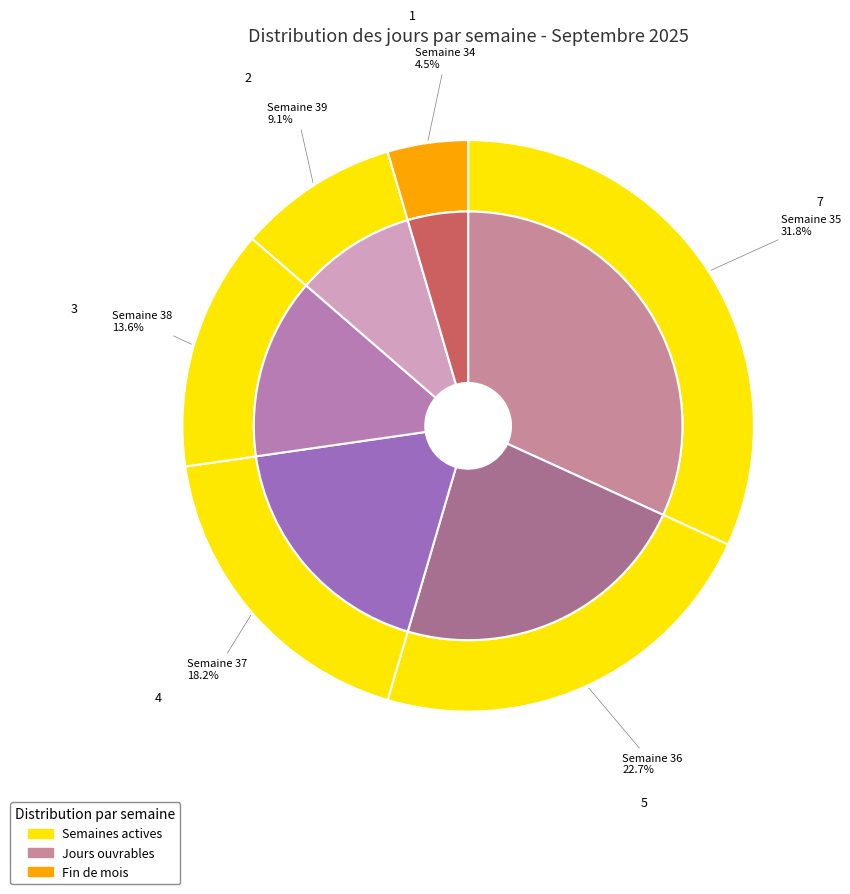

Does any single category account for the majority?

No